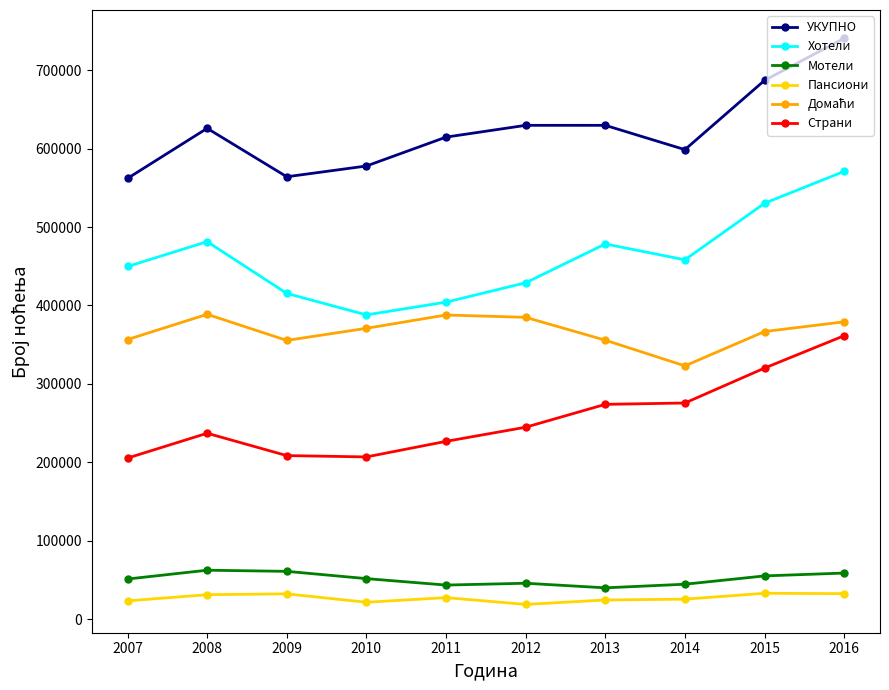

What is the sum of all Страни values?

2560878